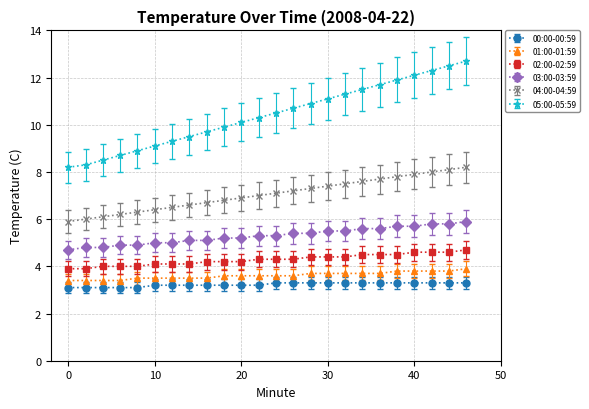

What is the difference between the maximum and second lowest values in the 04:00-04:59 series?

2.2